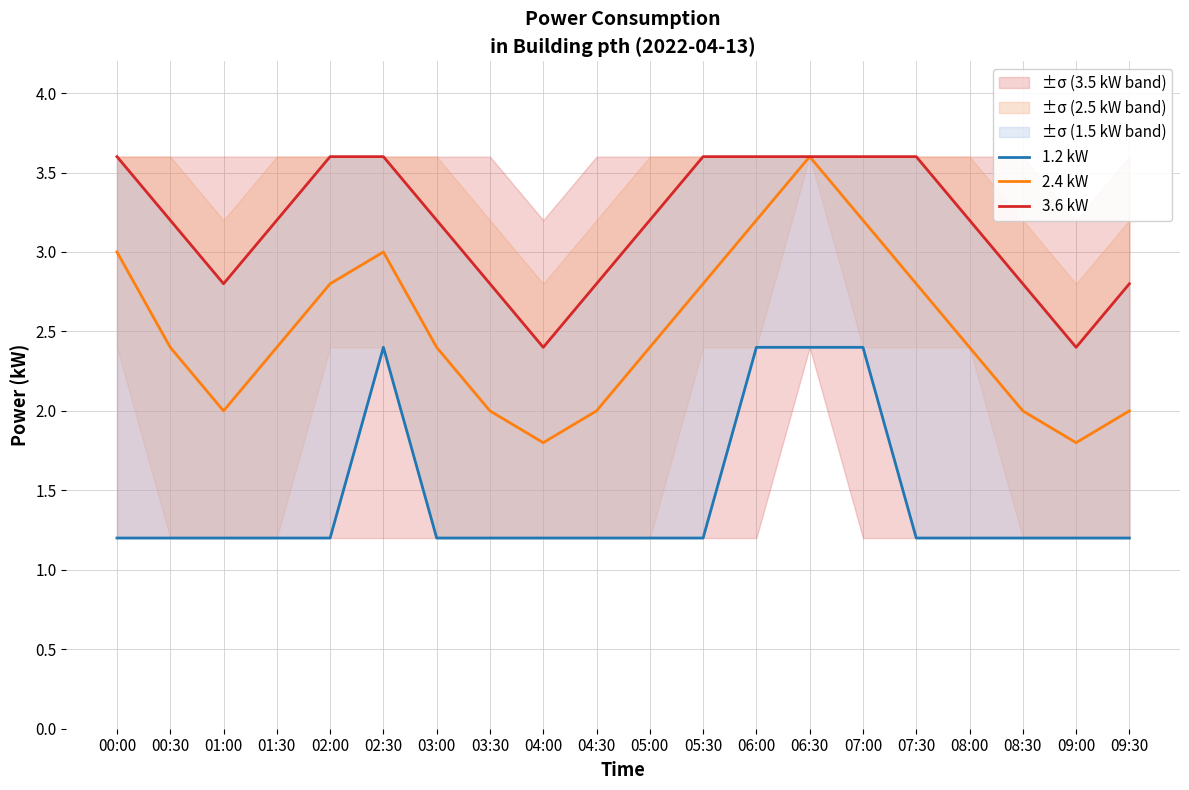

True or false: 2.4 kW has a value of 1.2 at 00:30.

False